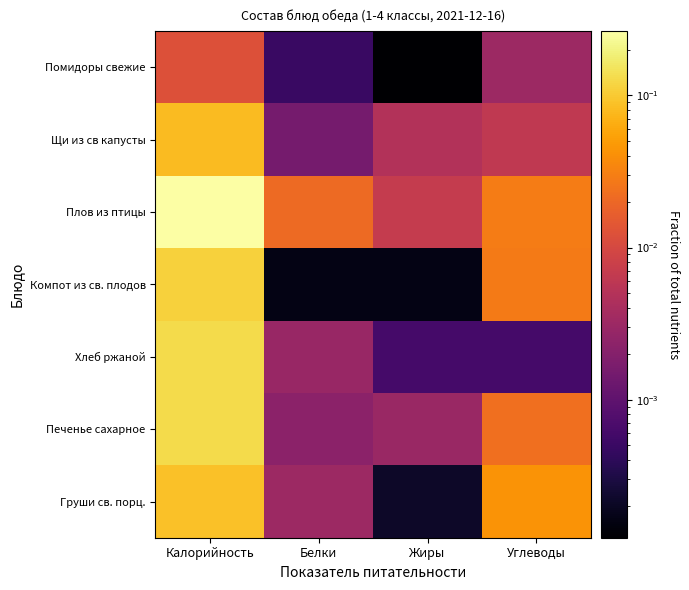

List the series in order of their peak value, lowest first.

Помидоры свежие, Щи из св капусты, Груши св. порц., Компот из св. плодов, Печенье сахарное, Хлеб ржаной, Плов из птицы